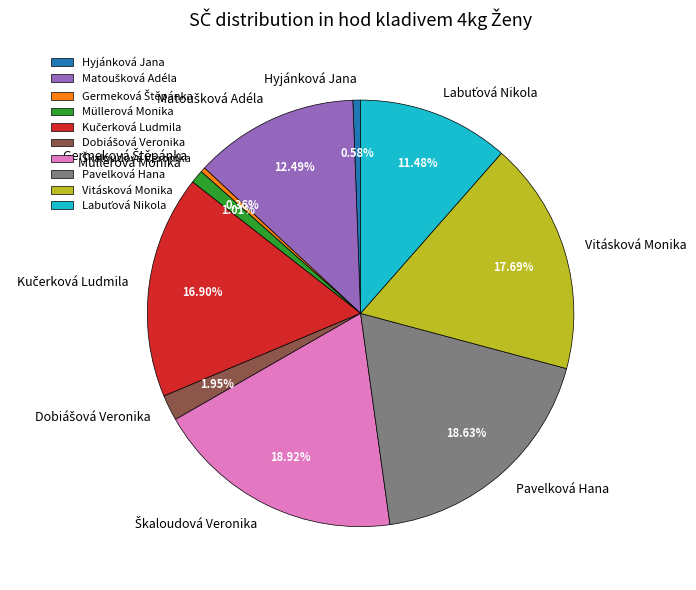

Does Hyjánková Jana represent more than half of the total?

No